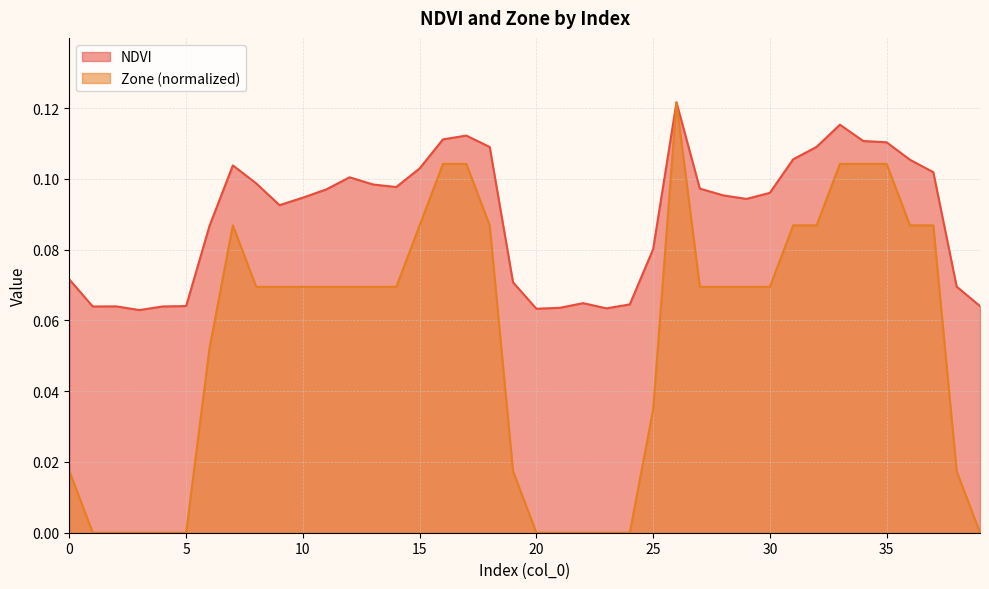

The Zone series shows 0.2 at 17. True or false?

False